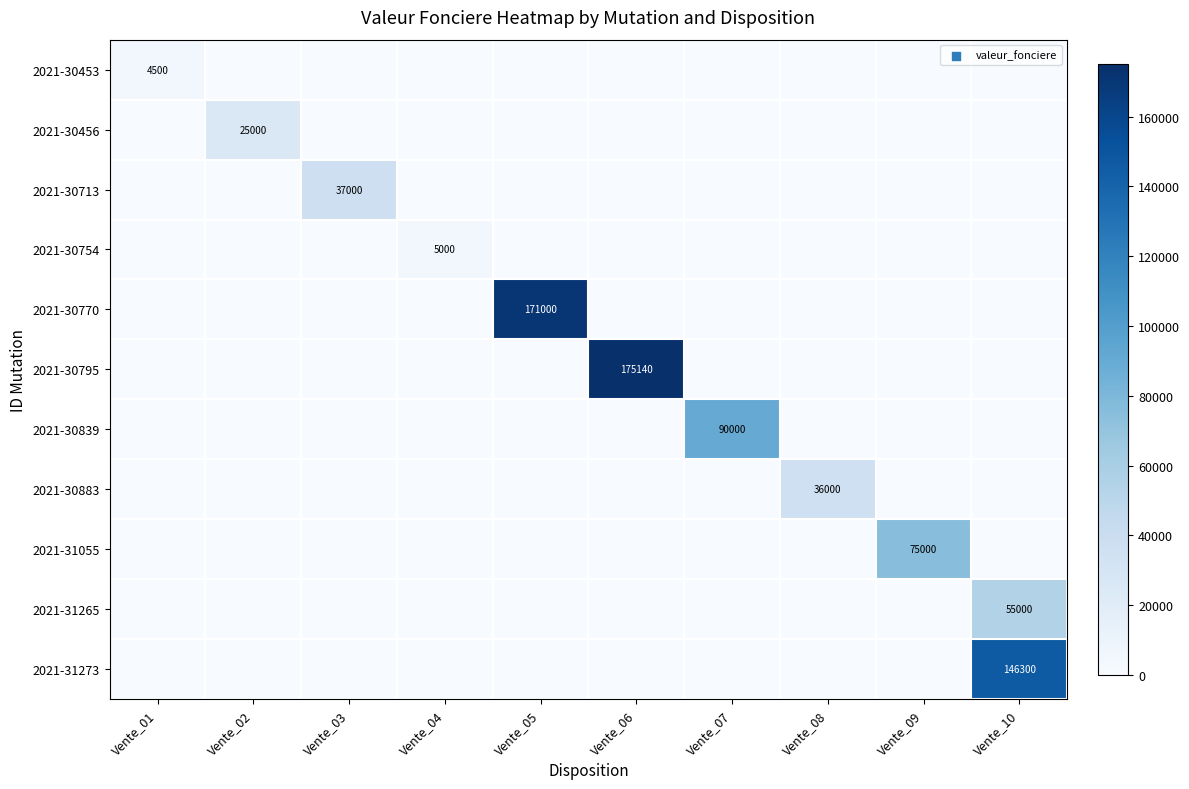

What is the difference between the highest and lowest values at Vente_02?

25000